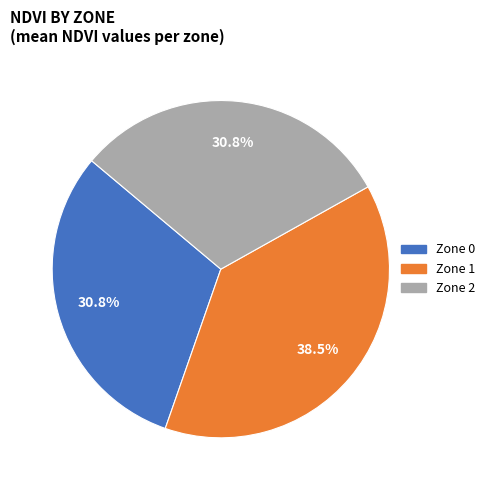

How many slices are in this pie chart?

3